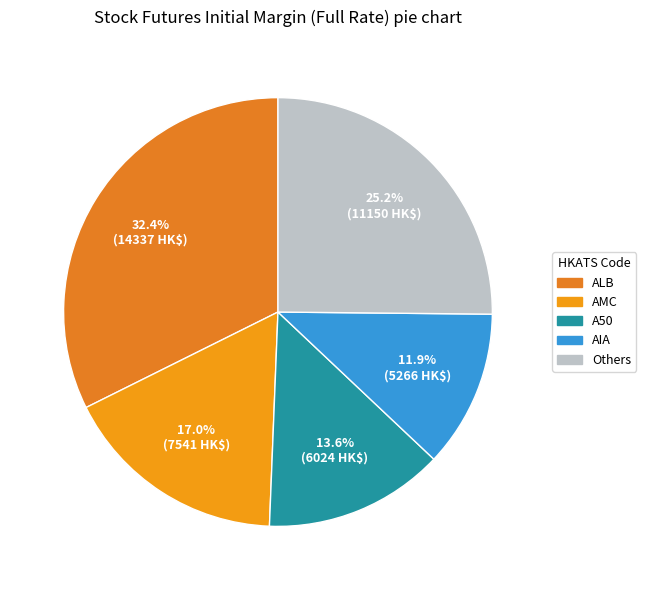

Is there a majority slice in this chart?

No